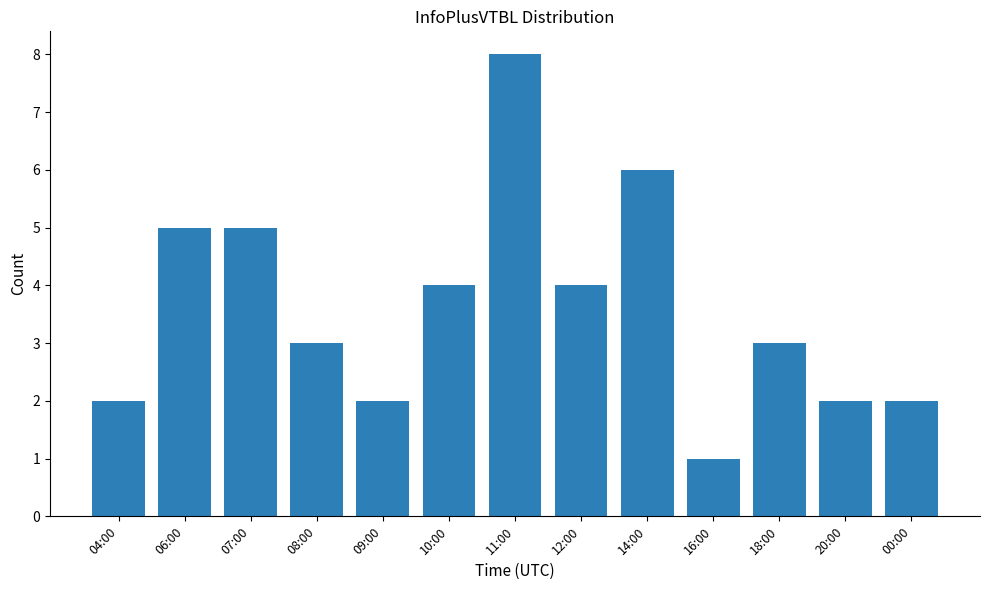

Which has a higher value, 09:00 or 07:00?

07:00